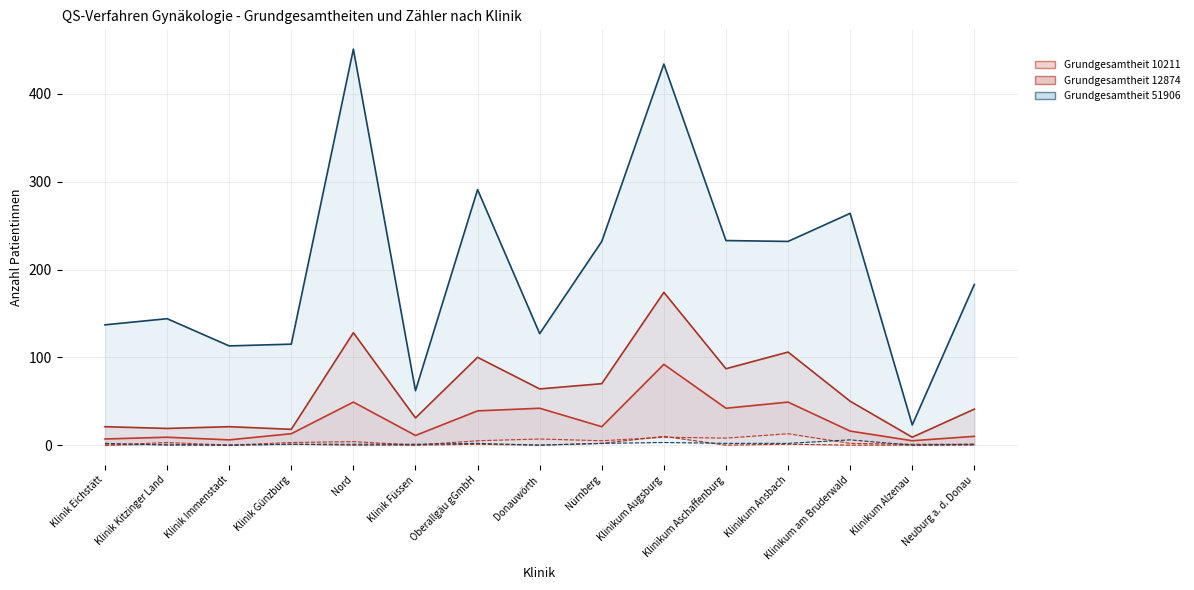

The value of Grundgesamtheit (10211) at Klinikum Augsburg is 92. True or false?

True